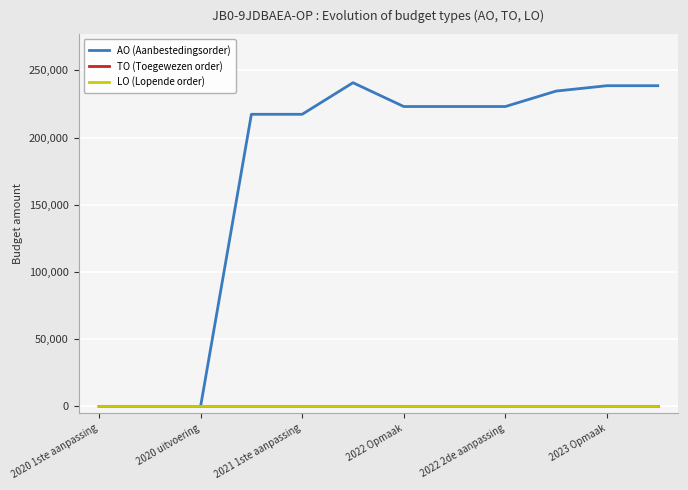

How many lines are shown in the chart?

3